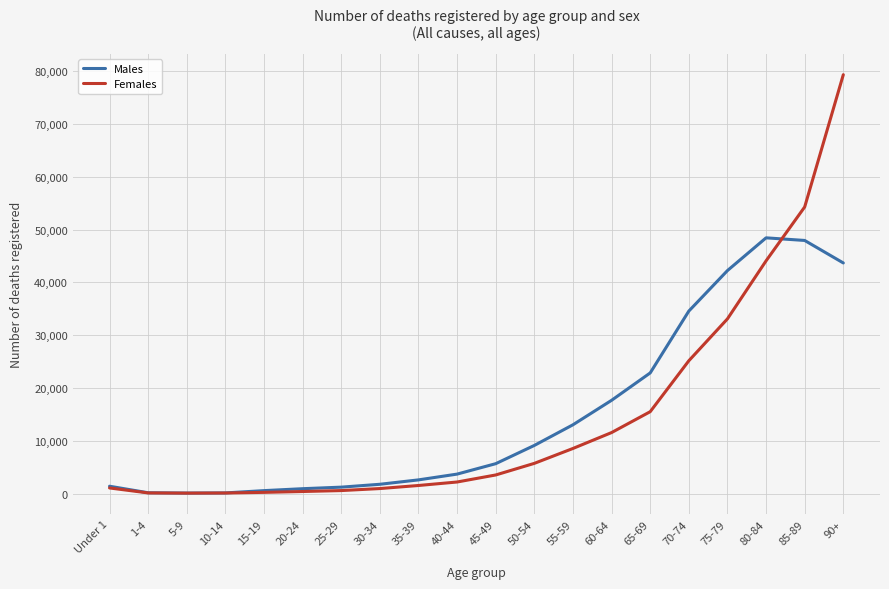

What position from the left is 80-84?

18